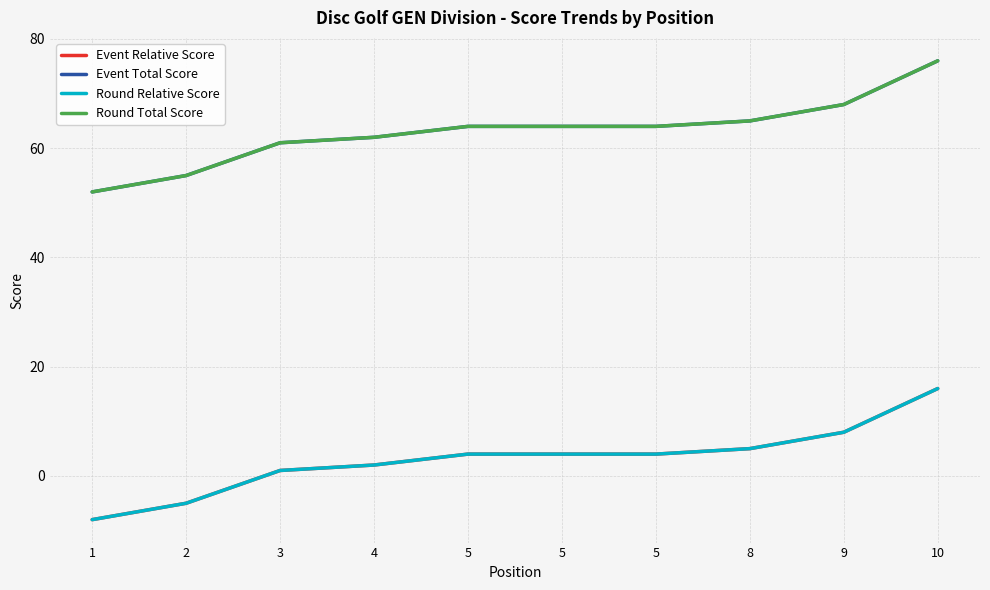

Which series has the widest spread of values?

Event Relative Score